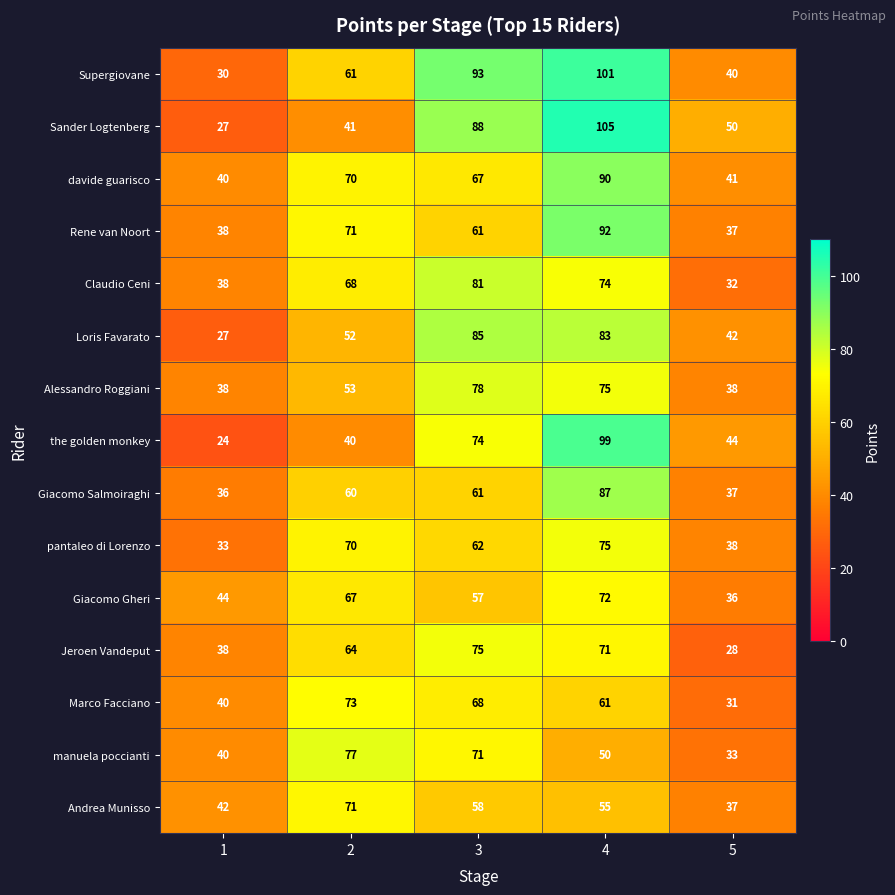

What is the difference between the maximum and minimum values in the Sander Logtenberg series?

78